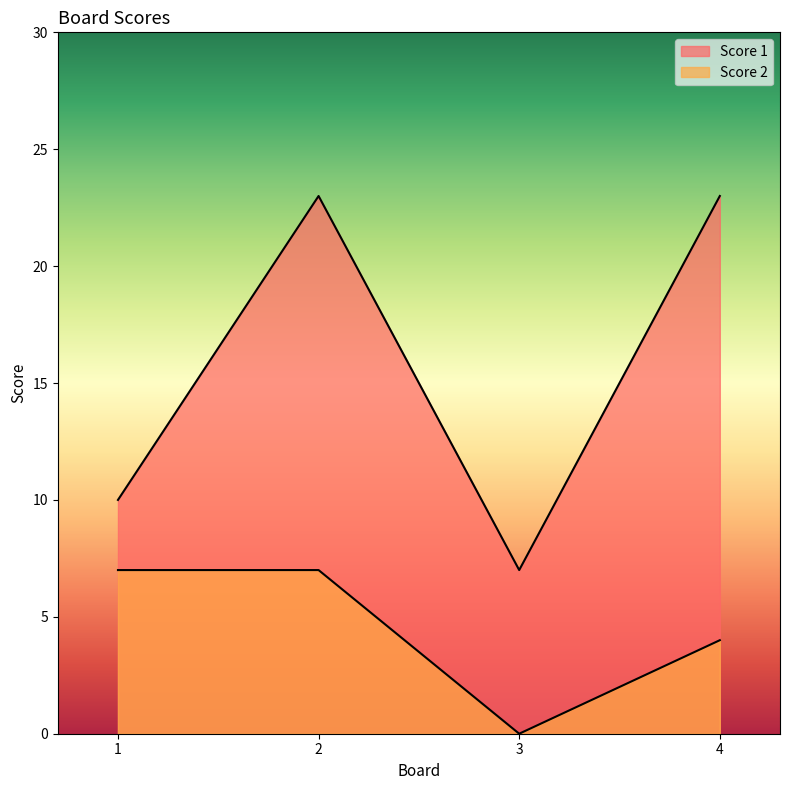

What is the difference between the second highest and minimum values in the Score 2 series?

7